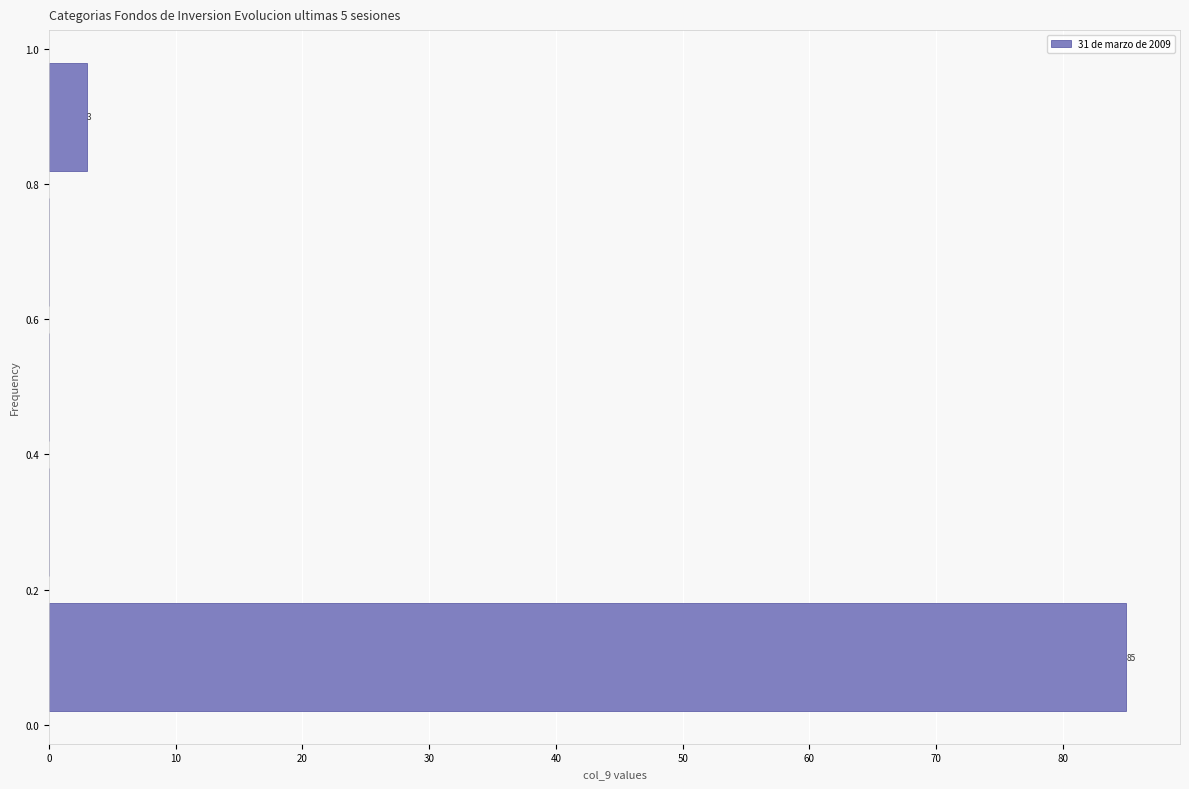

Which range on the y-axis has the longest bar?

0.0 to 0.2